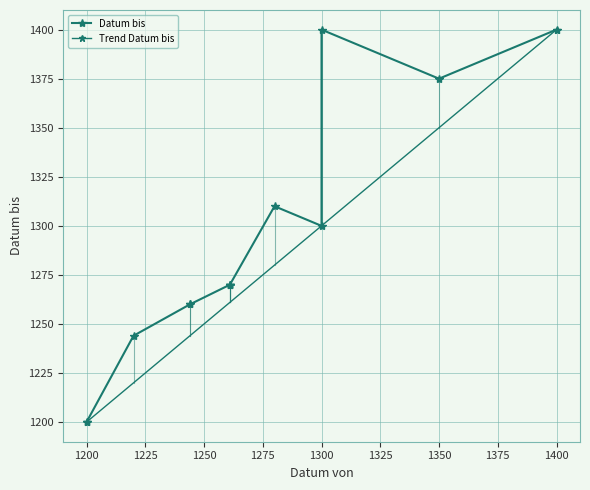

What value does the data have at 1261, to the nearest 50?

1250